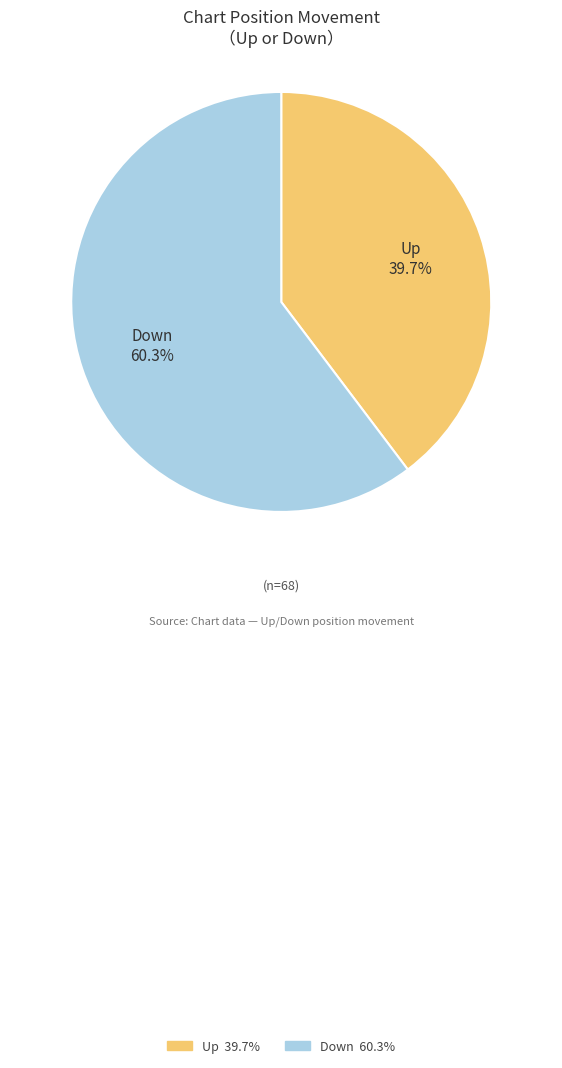

Is there a majority slice in this chart?

Yes